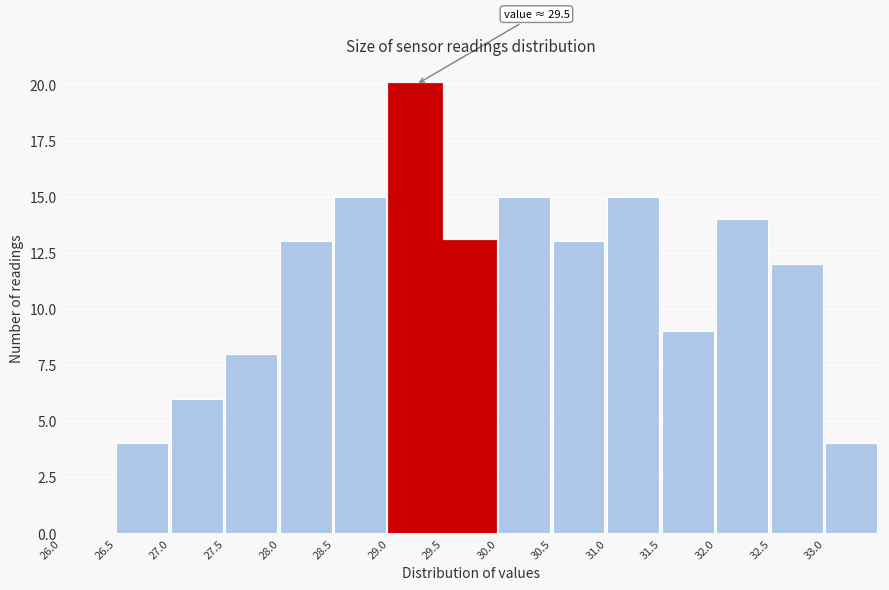

Over which range of the x-axis is the bar tallest?

29.0 to 29.5